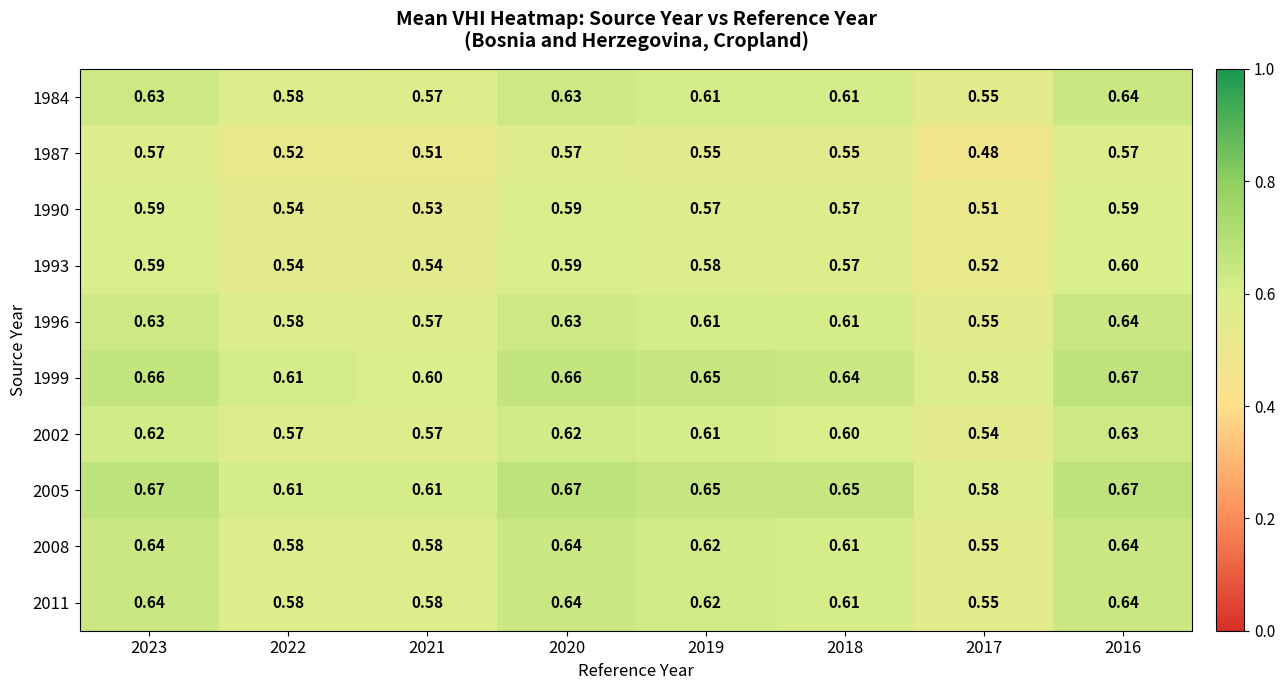

Is the value of 1993 at 2016 greater than the value of 1984 at 2018?

No